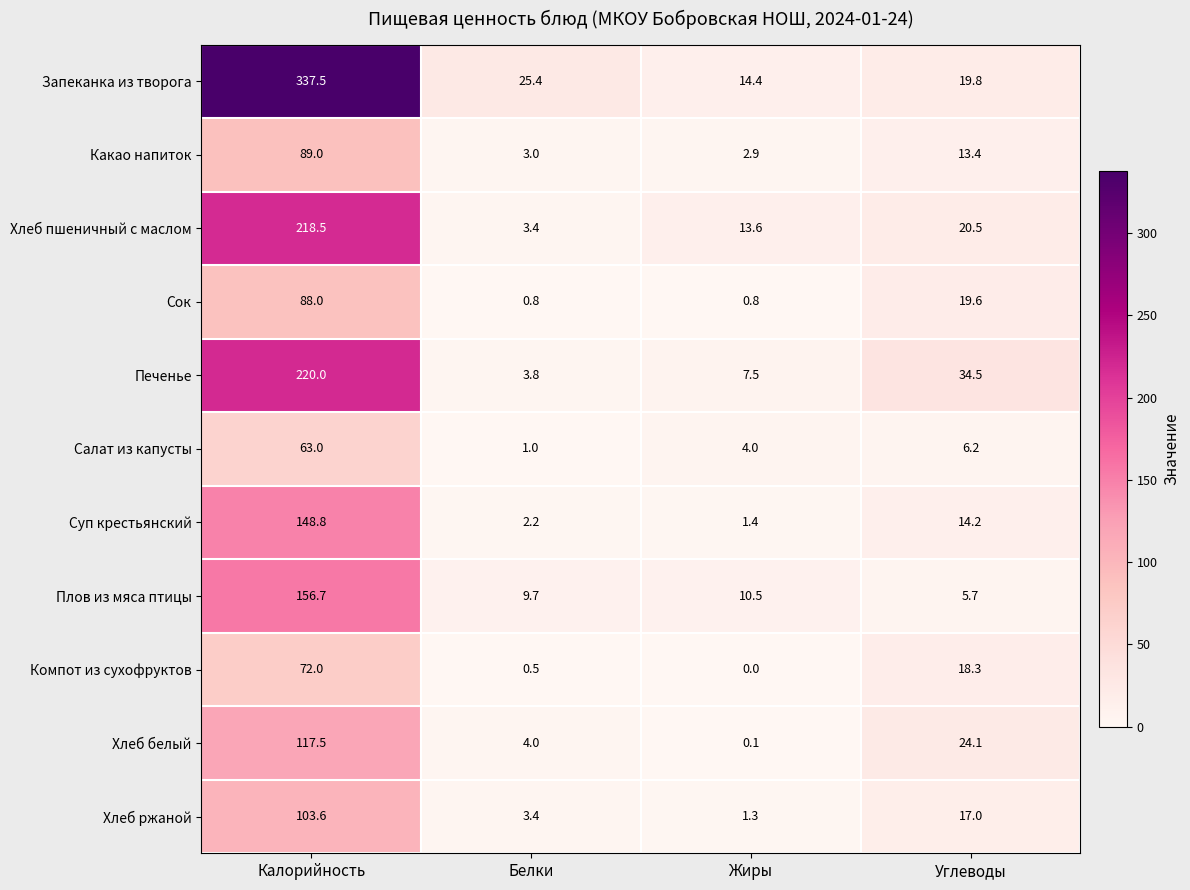

True or false: Какао напиток has a value of 13.4 at Углеводы.

True